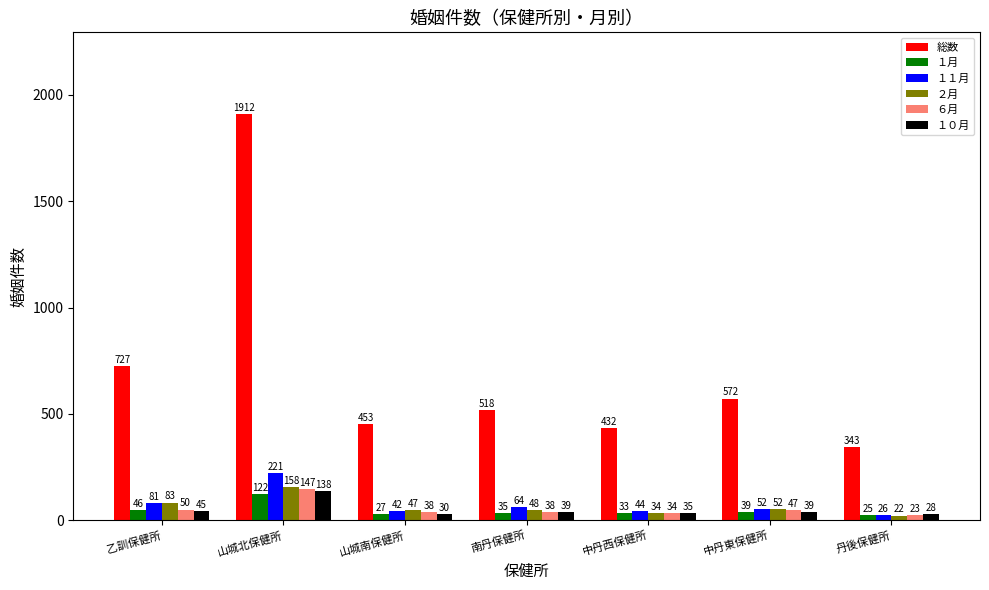

At which category is the sum across all series the highest?

山城北保健所